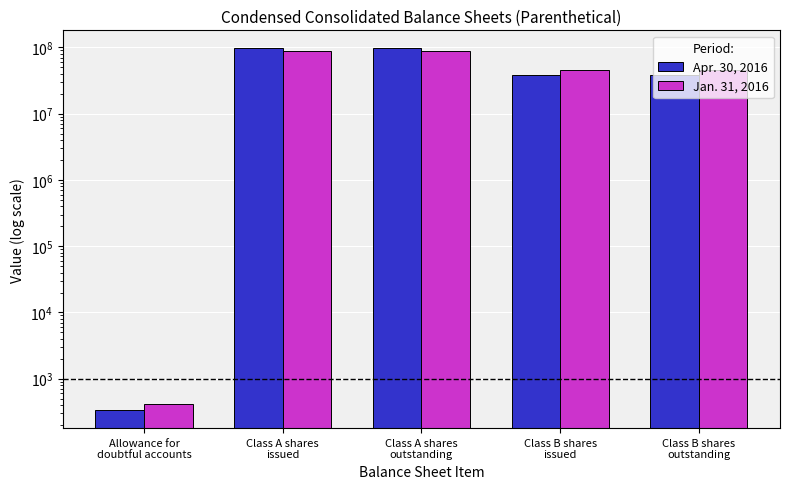

At which label does Jan. 31, 2016 reach its peak?

Class A shares
issued